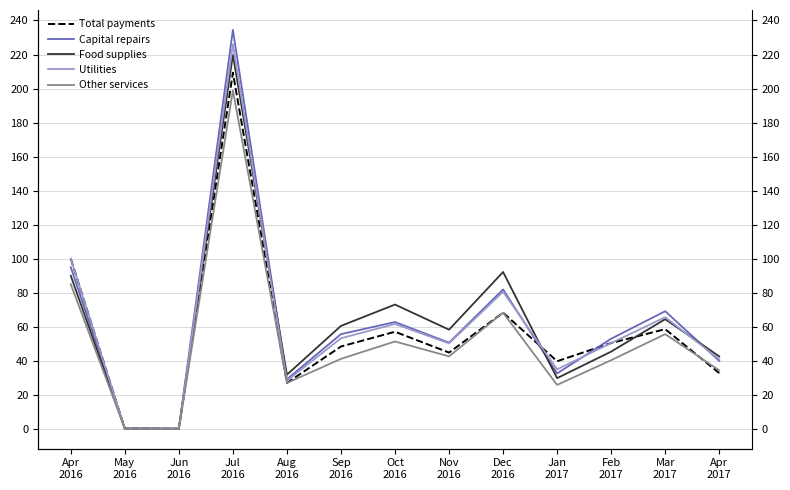

Reading right to left, extract all data points from this chart.

Total payments: 32.8	58.6	50.5	39.7	68.3	44.8	57.1	48.4	27.0	209.3	0.1	0.2	100.0
Capital repairs: 40.0	69.2	53.0	32.6	81.9	50.7	62.8	55.7	29.1	234.4	0.1	0.2	95.0
Food supplies: 42.6	64.5	45.4	29.8	92.2	58.3	73.1	60.5	31.8	219.8	0.1	0.2	90.0
Utilities: 41.0	65.6	50.5	35.0	80.6	50.2	61.6	53.3	28.3	226.1	0.1	0.2	100.0
Other services: 34.4	55.7	40.4	25.8	68.3	42.6	51.4	41.2	27.0	198.9	0.1	0.2	85.0